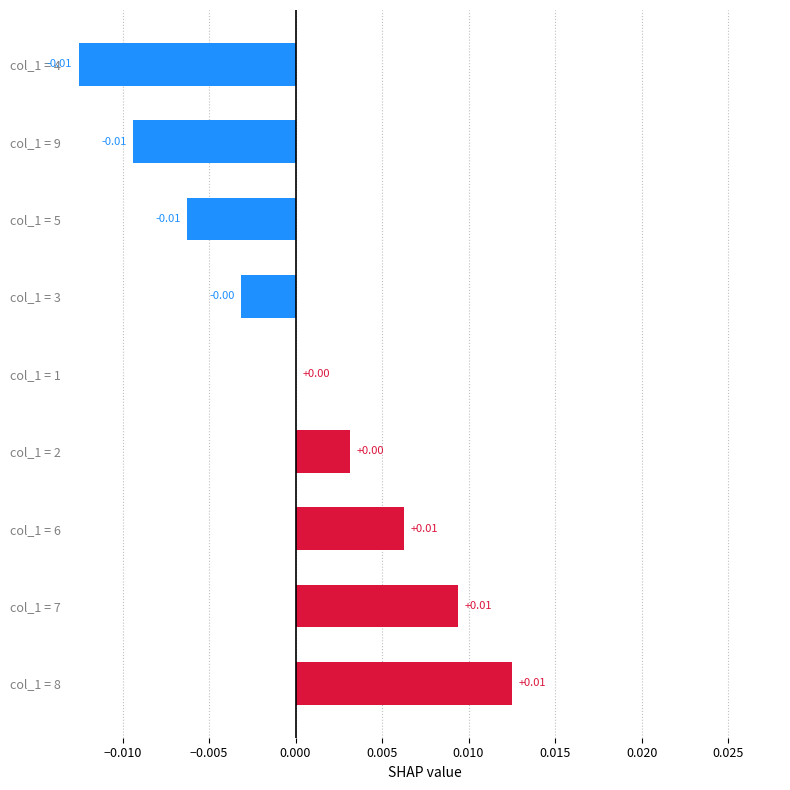

Which has a higher value, col_1 = 2 or col_1 = 6?

col_1 = 6